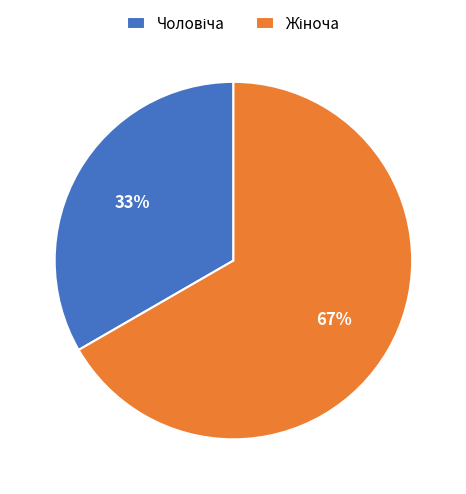

Does any single category account for the majority?

Yes